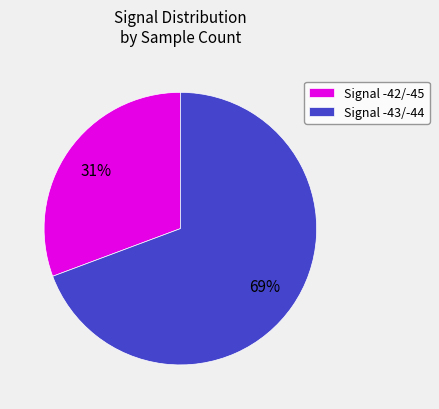

Do Signal -42/-45 and Signal -43/-44 together represent more than half of the pie?

Yes